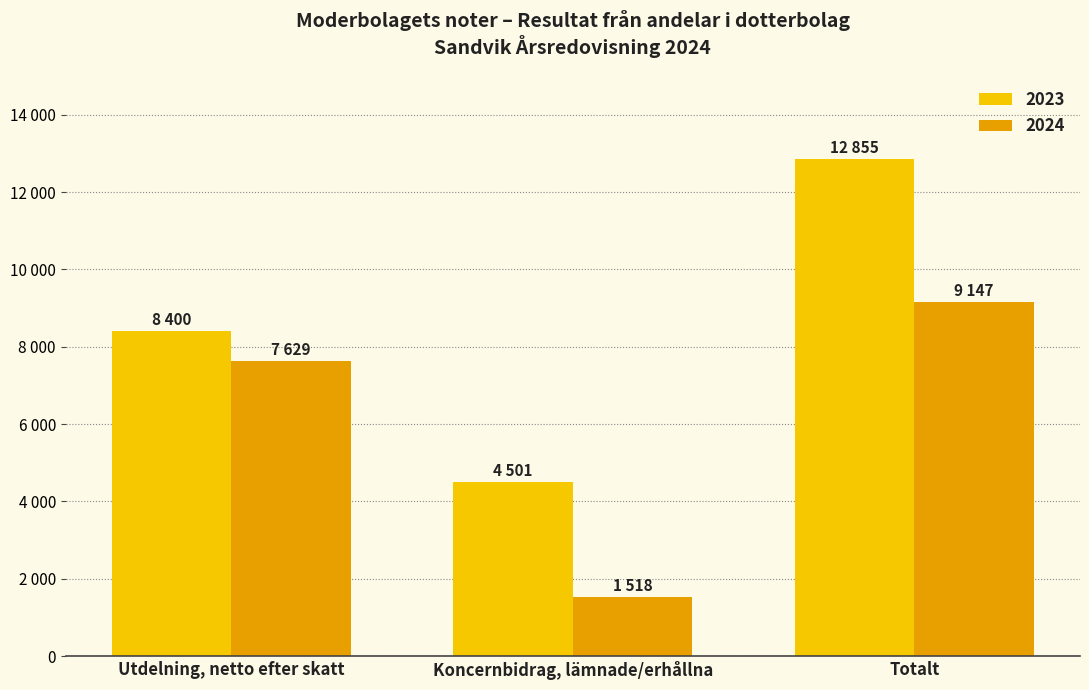

At which label does 2023 reach its peak?

Totalt